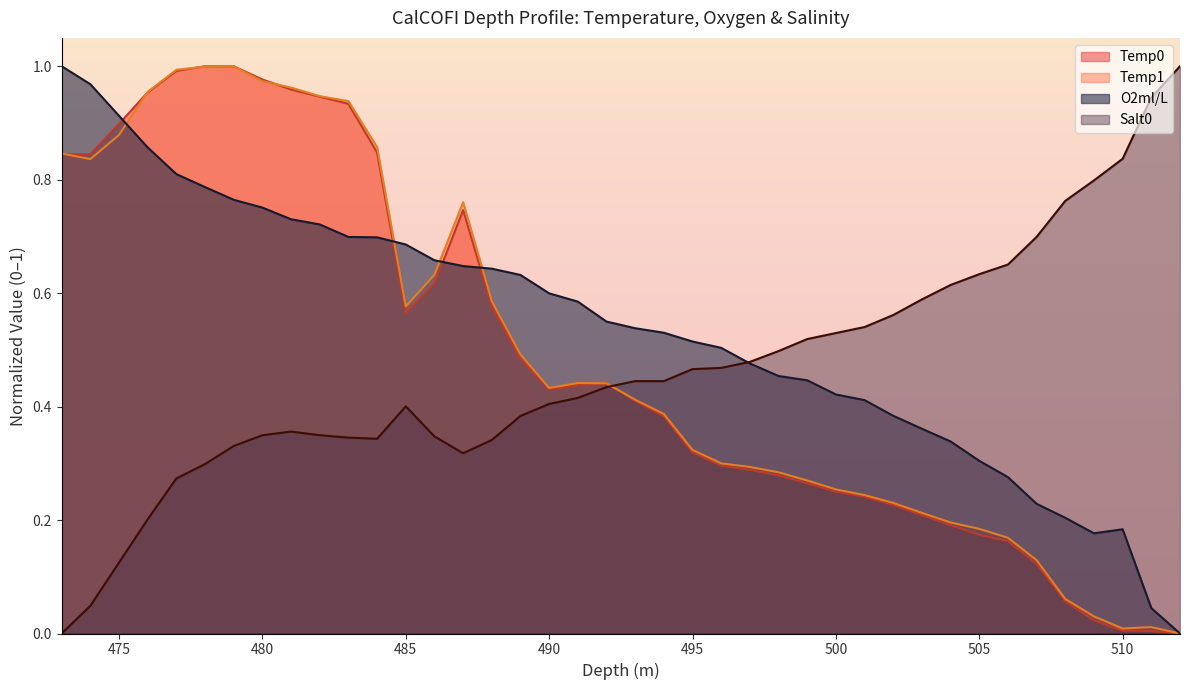

What are all the series names shown in the legend?

Temp0, Temp1, O2ml/L, Salt0